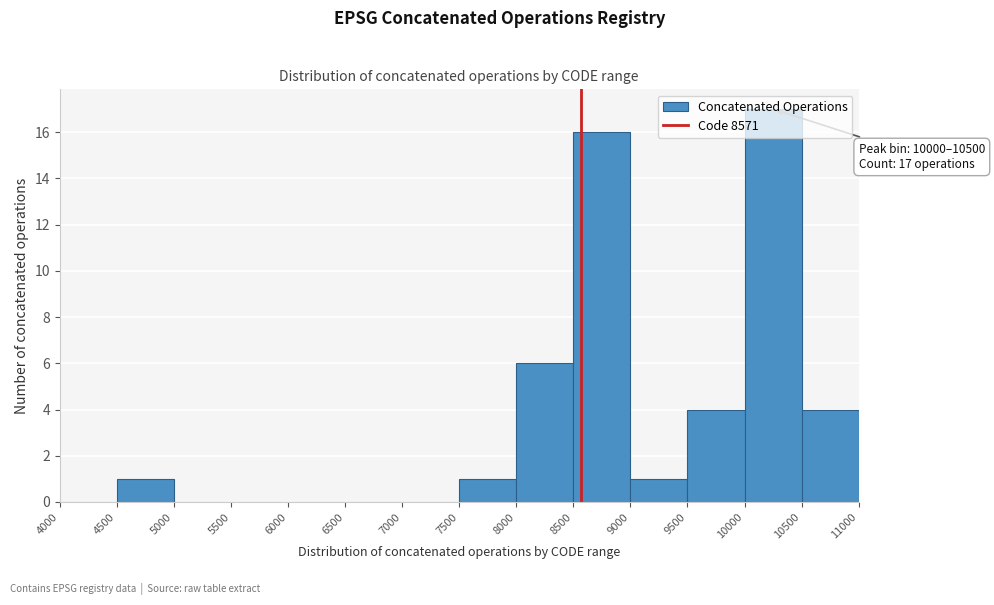

Over which range of the x-axis is the bar tallest?

10000 to 10500